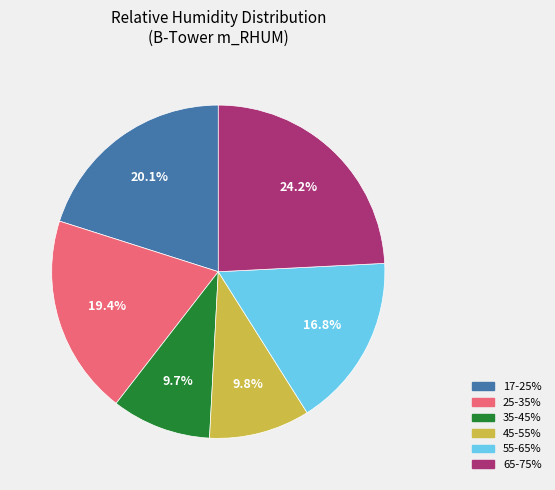

How many segments does this pie chart have?

6